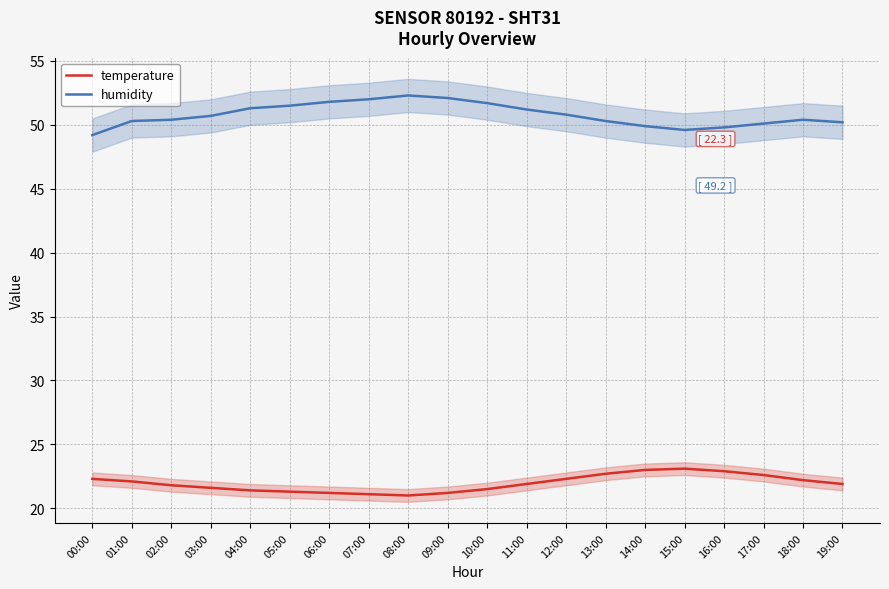

Reading left to right, transcribe all the data shown in this chart.

temperature: 00:00=22.3	01:00=22.1	02:00=21.8	03:00=21.6	04:00=21.4	05:00=21.3	06:00=21.2	07:00=21.1	08:00=21.0	09:00=21.2	10:00=21.5	11:00=21.9	12:00=22.3	13:00=22.7	14:00=23.0	15:00=23.1	16:00=22.9	17:00=22.6	18:00=22.2	19:00=21.9
humidity: 00:00=49.2	01:00=50.3	02:00=50.4	03:00=50.7	04:00=51.3	05:00=51.5	06:00=51.8	07:00=52.0	08:00=52.3	09:00=52.1	10:00=51.7	11:00=51.2	12:00=50.8	13:00=50.3	14:00=49.9	15:00=49.6	16:00=49.8	17:00=50.1	18:00=50.4	19:00=50.2